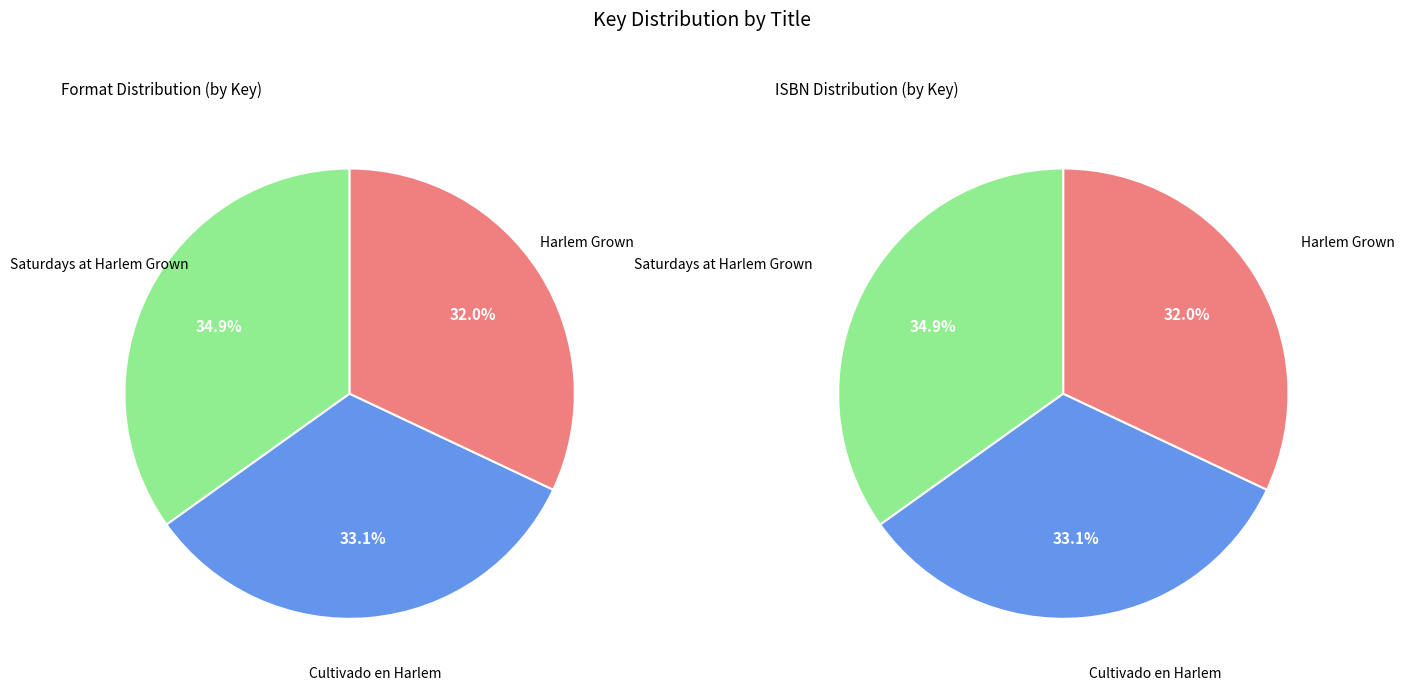

Which has a higher value, Cultivado en Harlem or Harlem Grown?

Cultivado en Harlem